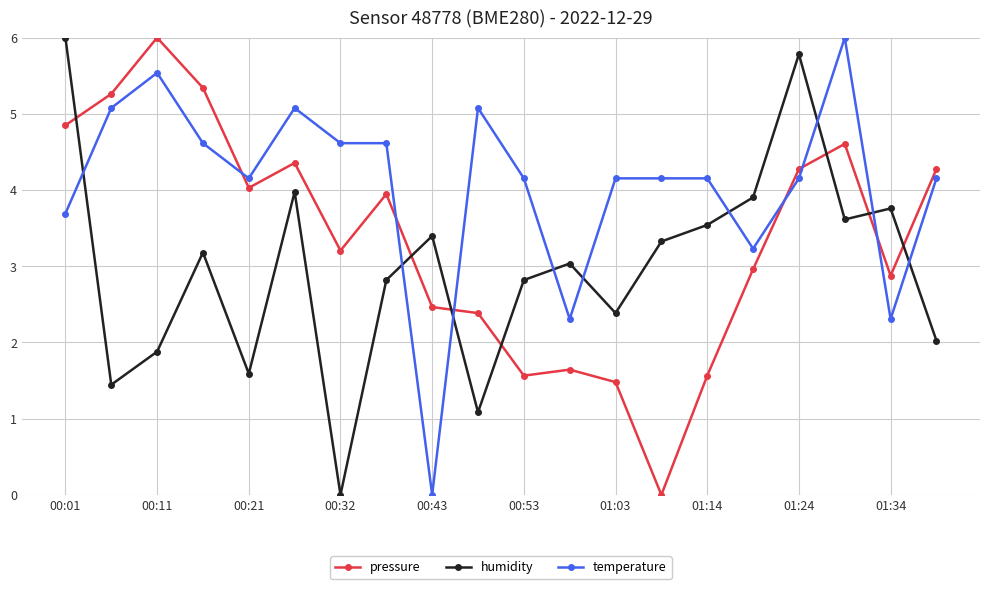

Which series has the largest total across all categories?

temperature